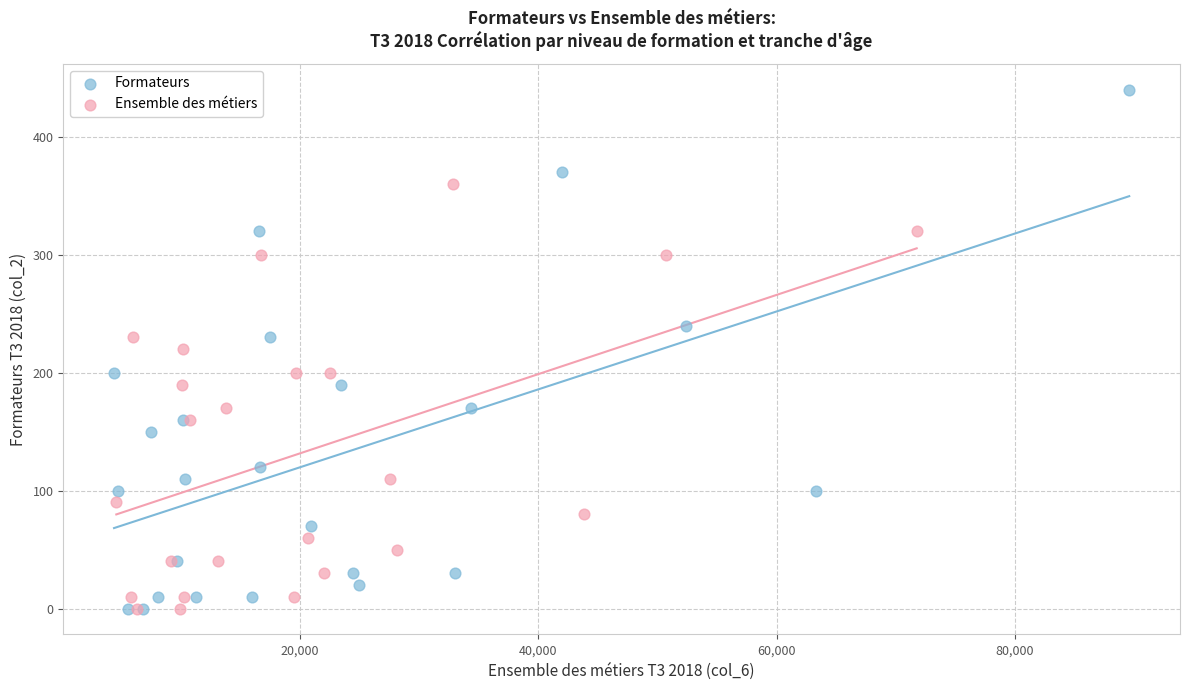

Which series reaches the maximum Y coordinate?

Formateurs